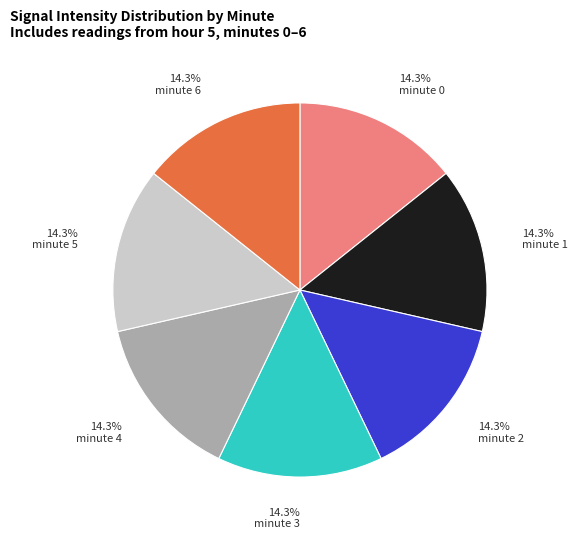

What is the ratio of the value at minute 1 to the value at minute 4?

1.0